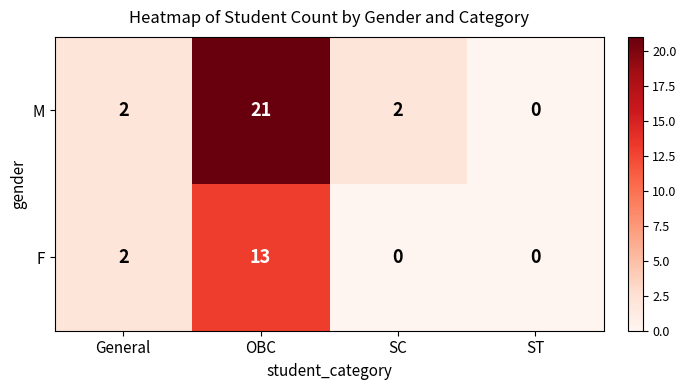

How many values in M are above zero?

3